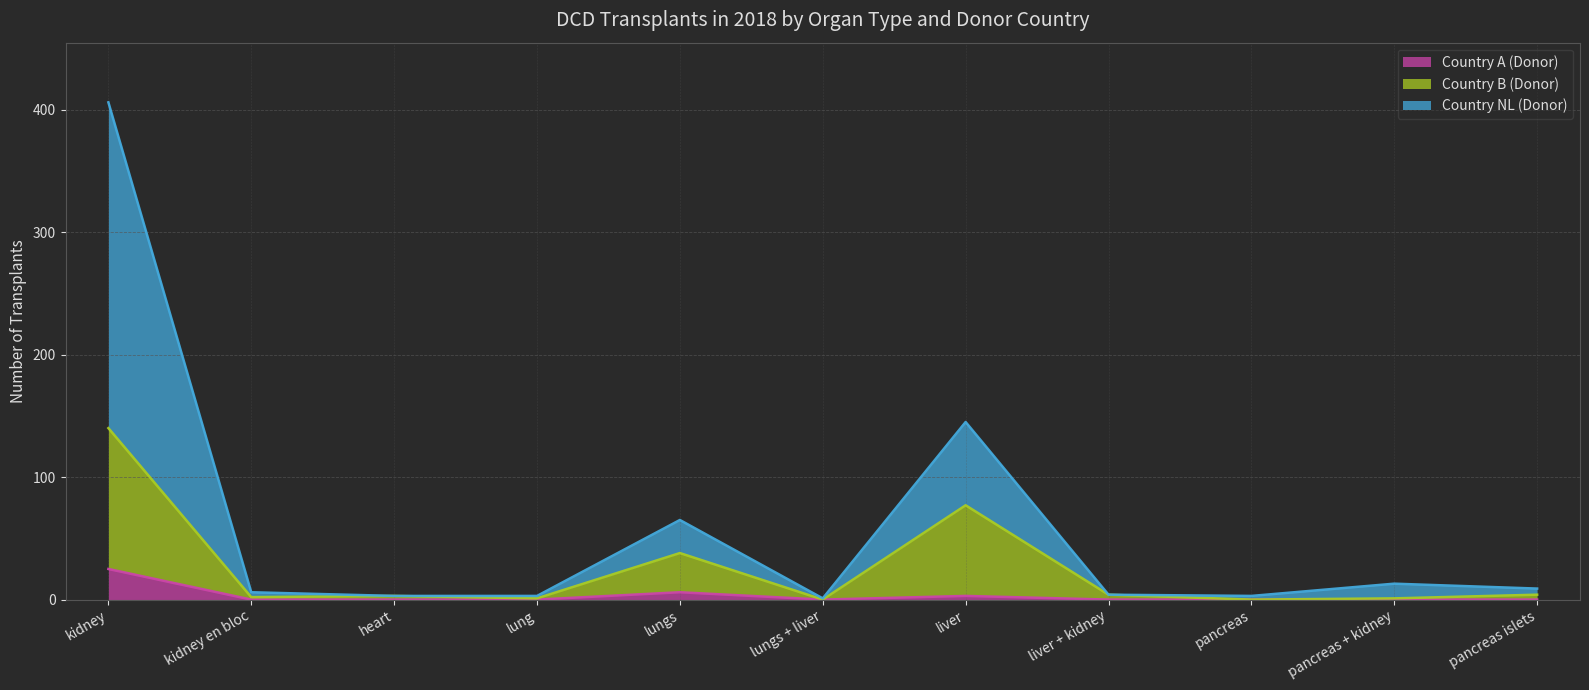

What is the value of the Country NL (Donor) point at the 3rd from the left?

3